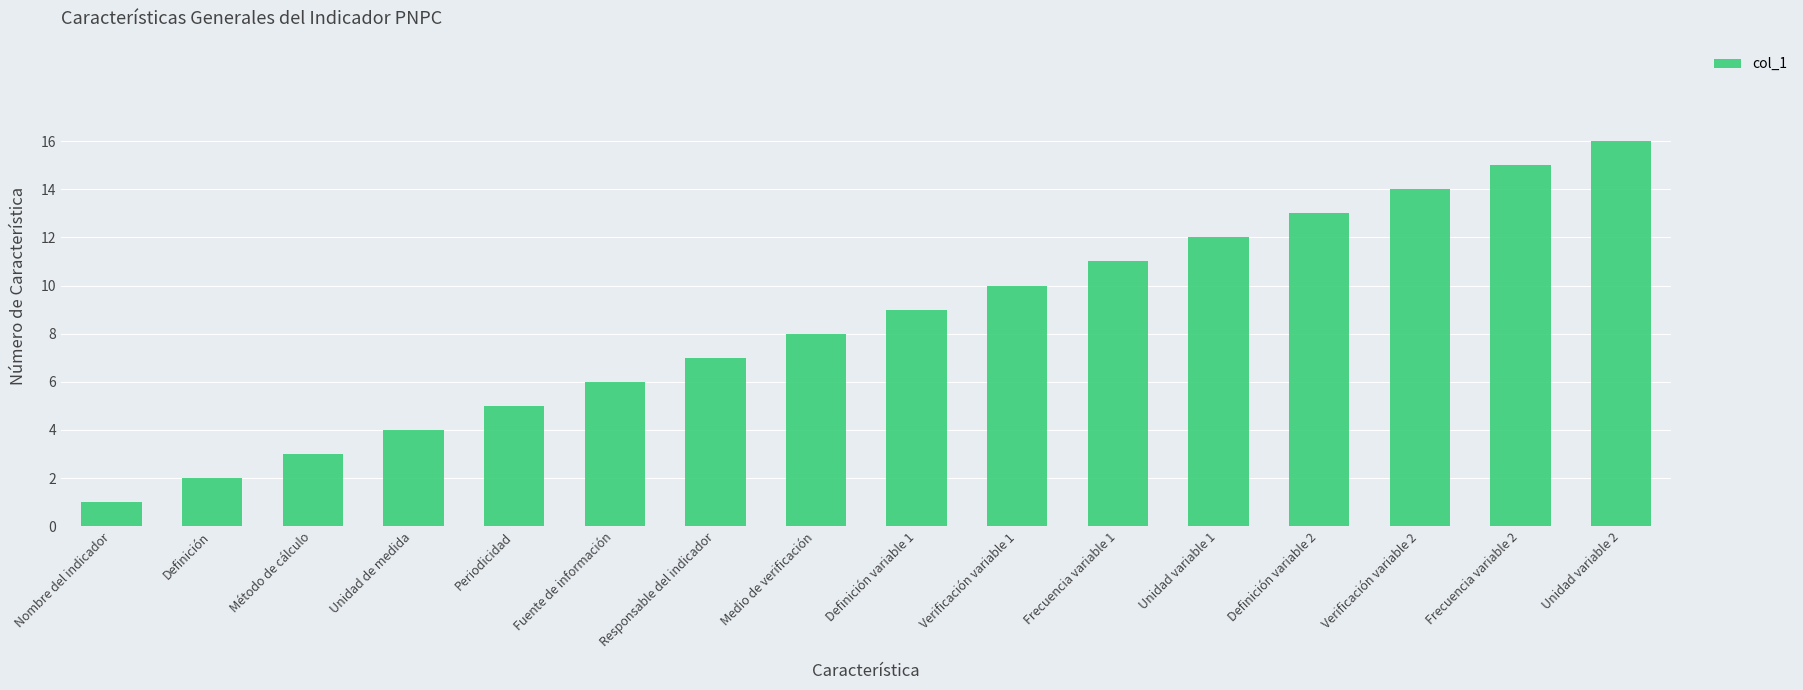

How many values are below 9?

8